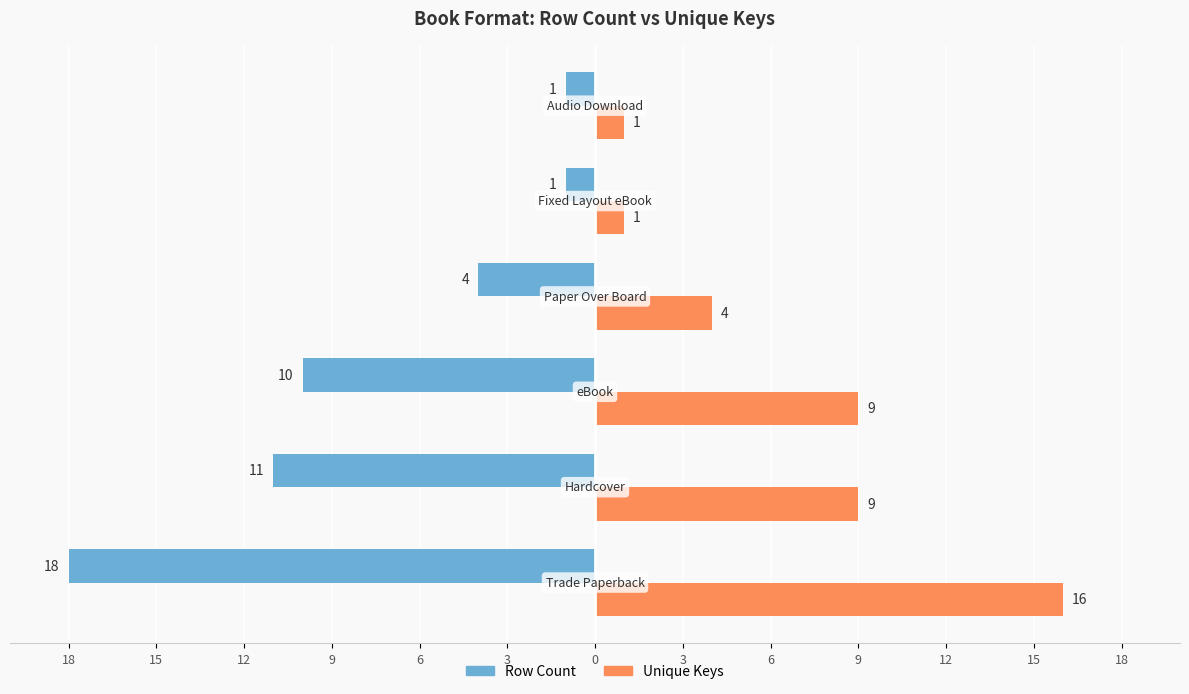

What are all the series names shown in the legend?

Row Count, Unique Keys